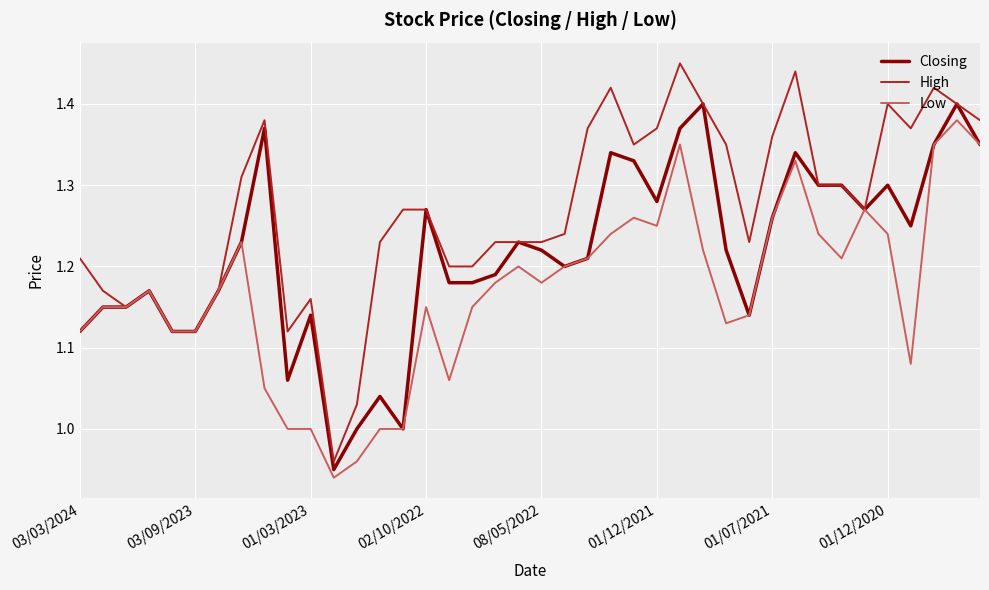

Which series has the widest spread of values?

High